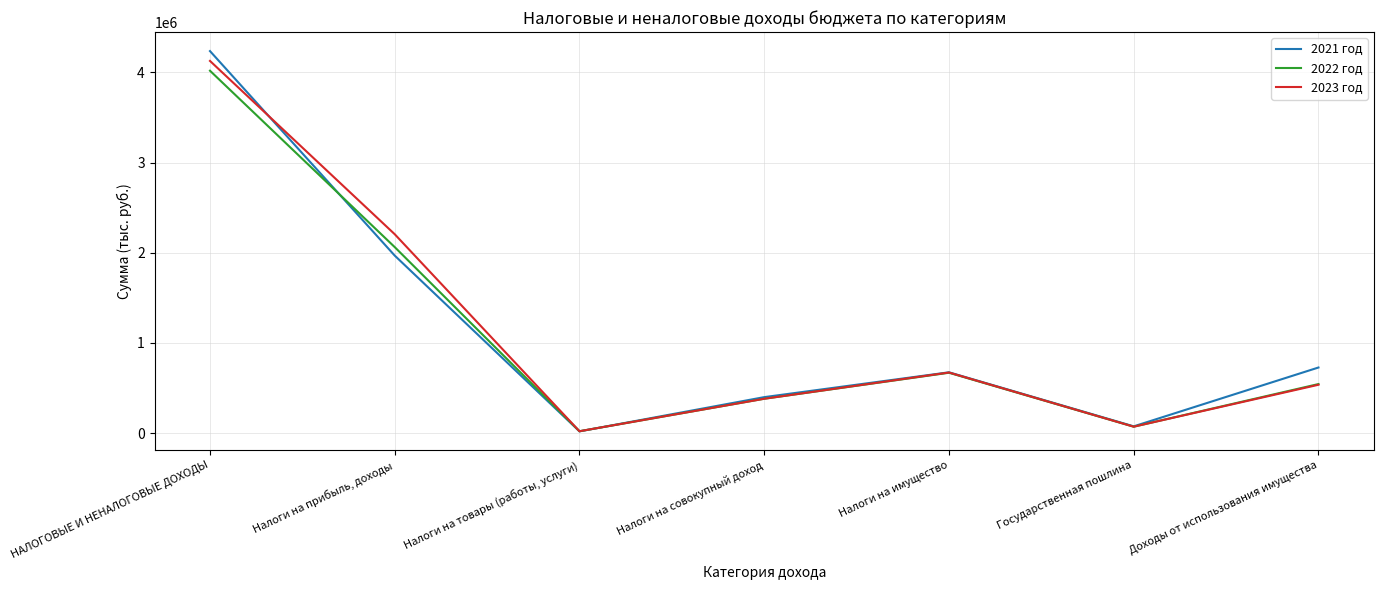

At which label does 2021 год reach its peak?

НАЛОГОВЫЕ И НЕНАЛОГОВЫЕ ДОХОДЫ